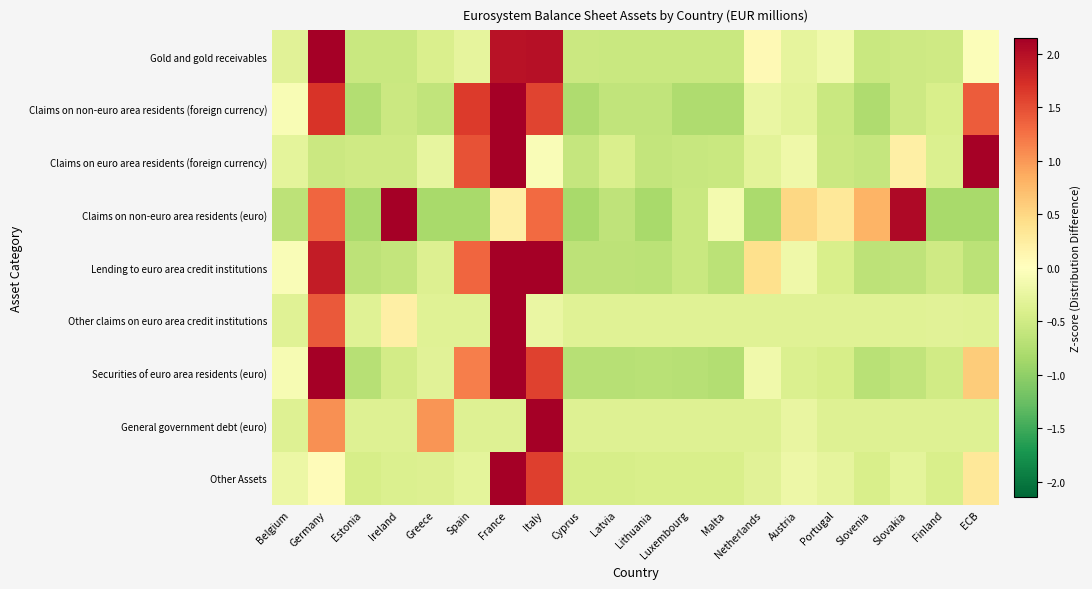

At how many categories does at least one series exceed 3?

2